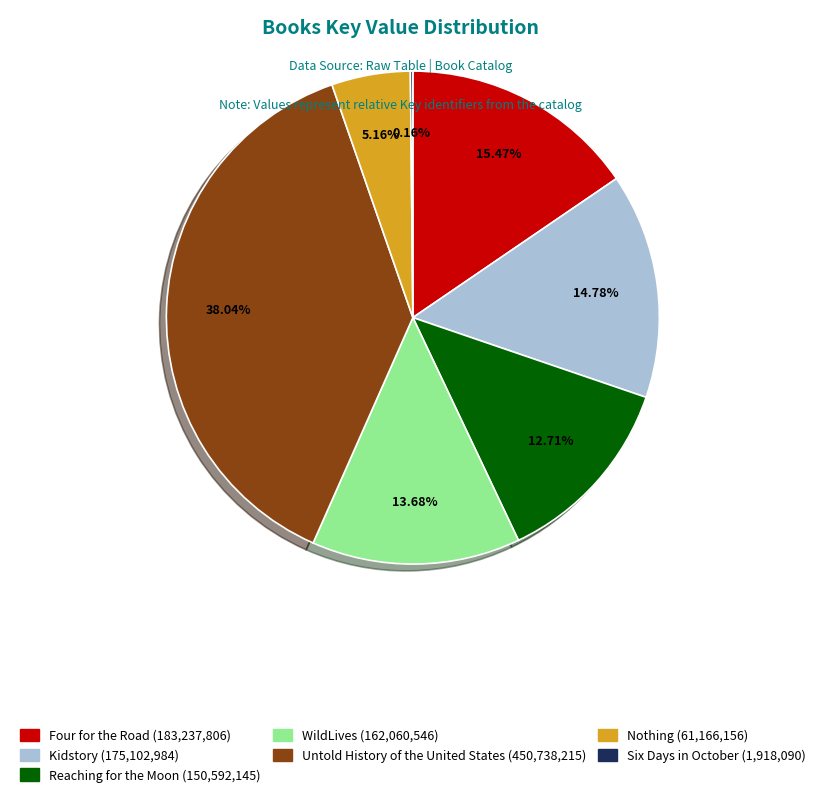

What is the largest slice in the pie chart?

Untold History of the United States